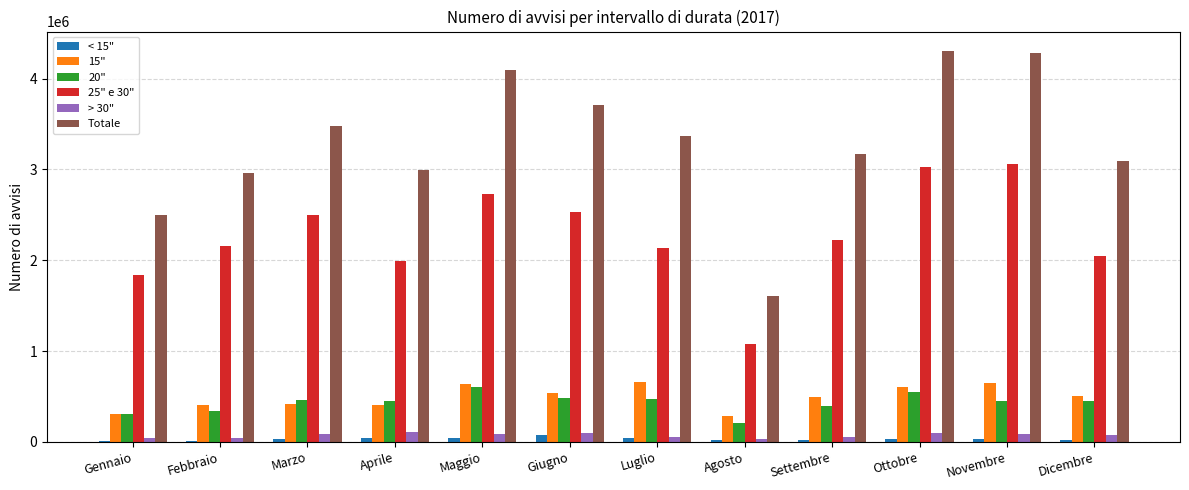

Is the value of 15" at Maggio greater than the value of 20" at Agosto?

Yes